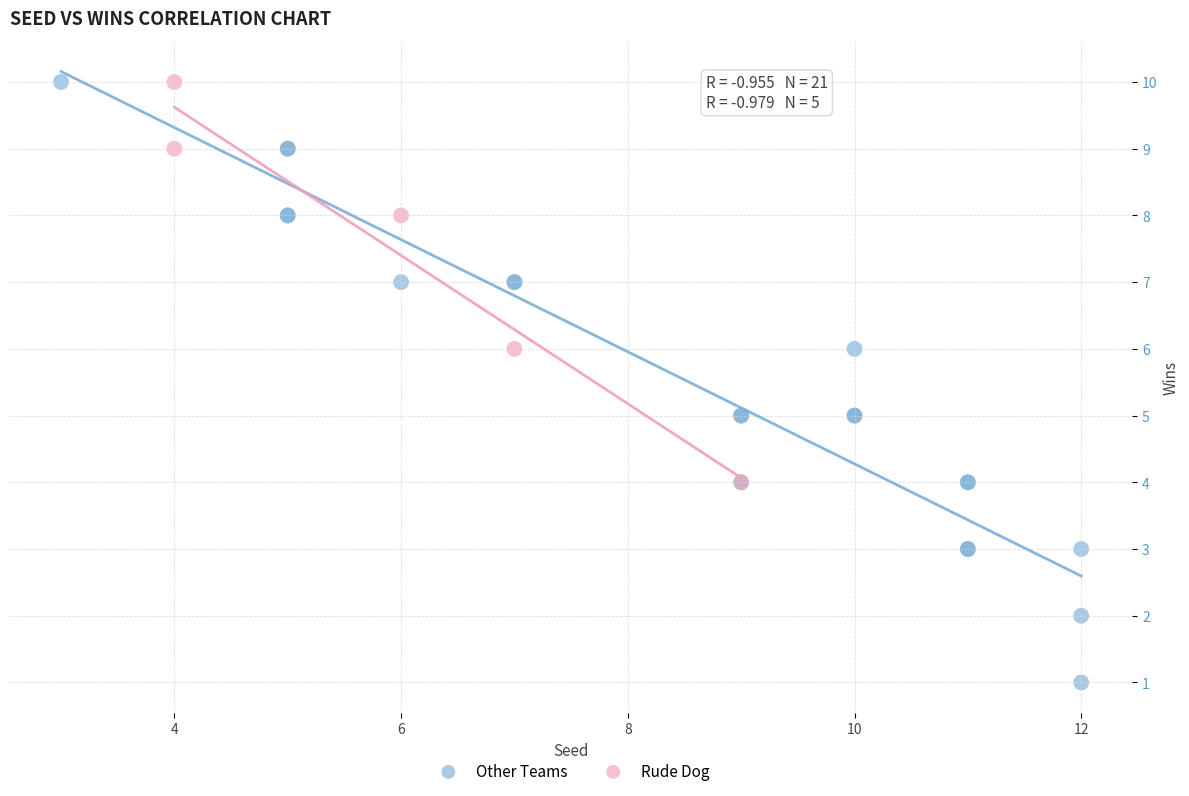

Which series reaches the minimum Y coordinate?

Other Teams